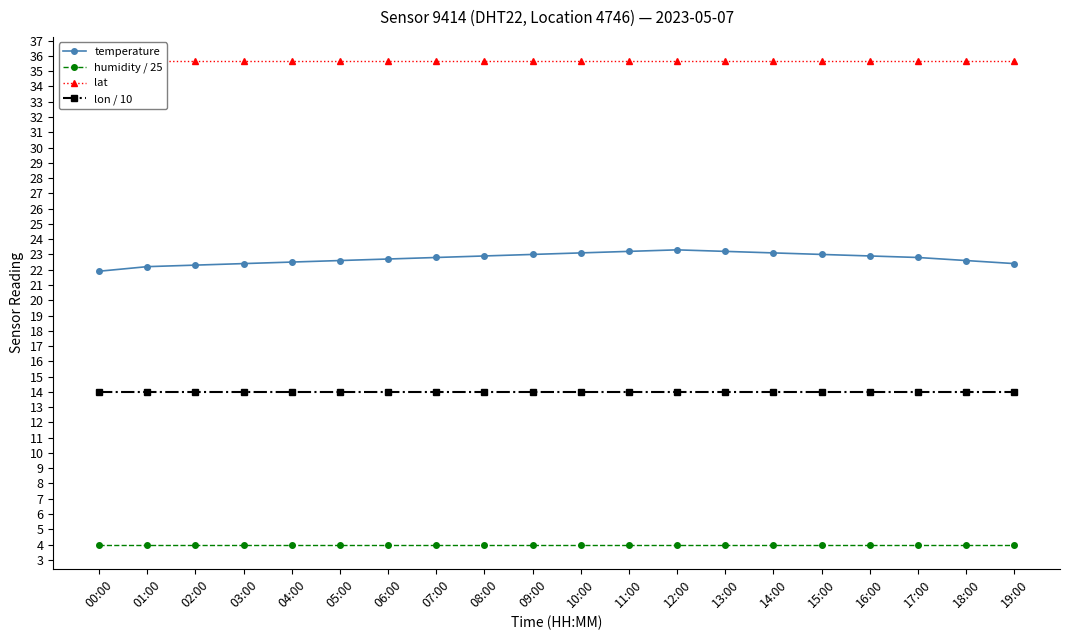

Between 02:00 and 14:00, which series saw the biggest shift?

temperature